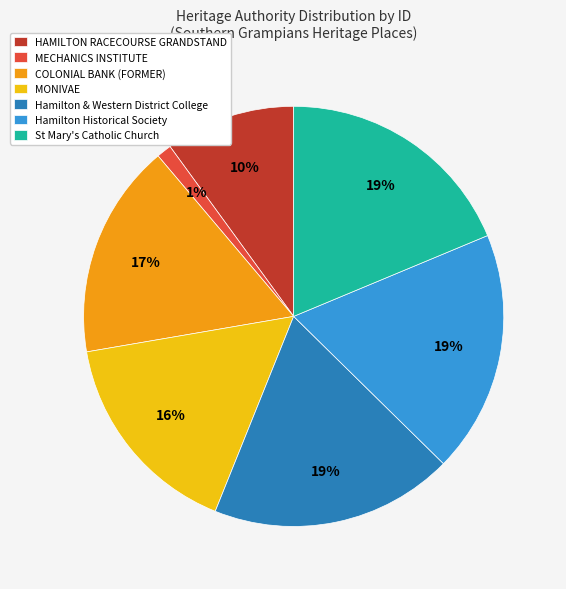

How many segments does this pie chart have?

7